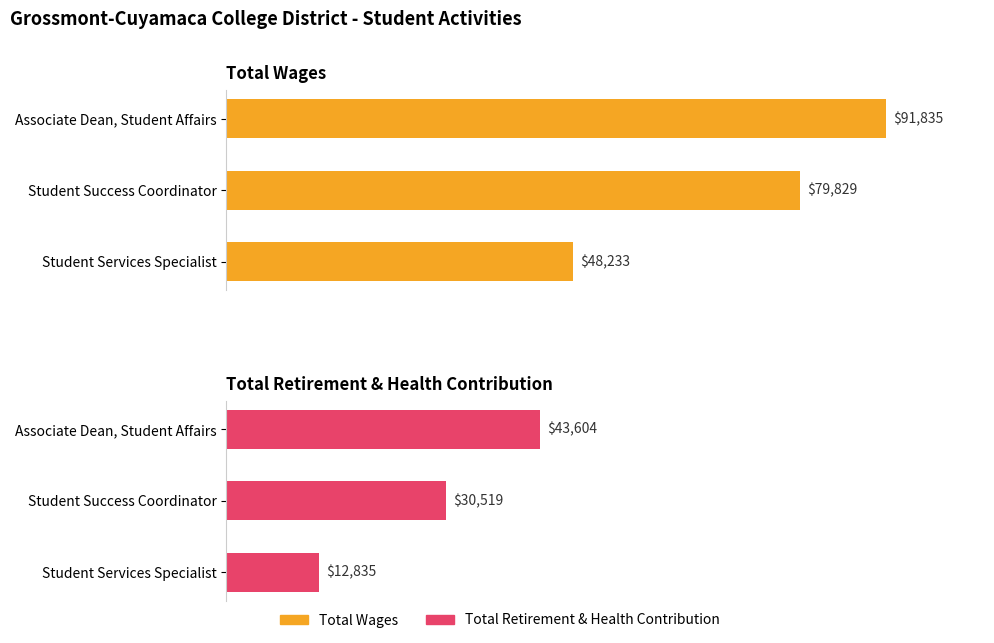

Reading left to right, extract all data points from this chart.

Total Wages: 91835	79829	48233
Total Retirement & Health Contribution: 43604	30519	12835